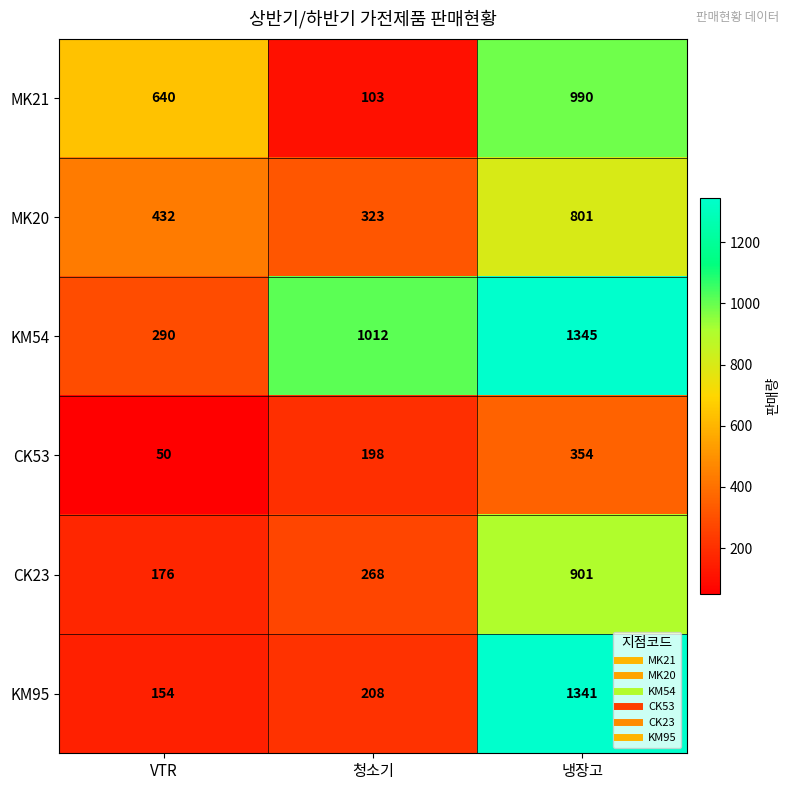

Which series has the widest spread of values?

KM95